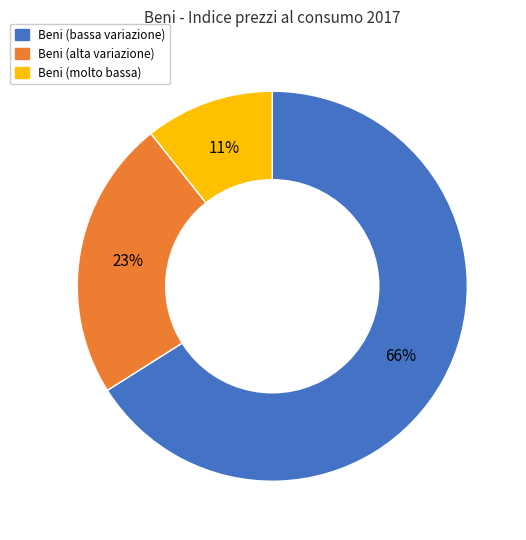

Is there a majority slice in this chart?

Yes